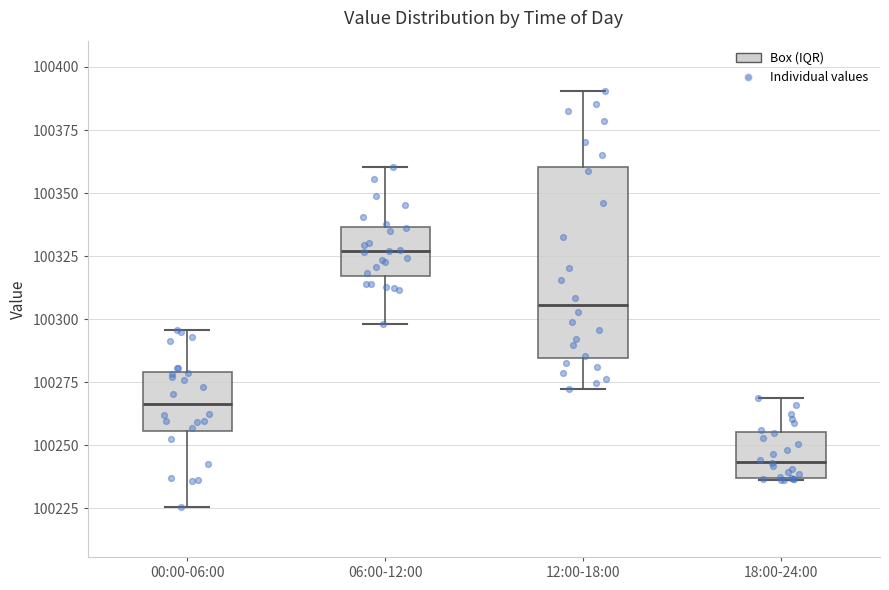

Where is the lower edge of the box for 12:00-18:00 on the y-axis? The values are not printed on the chart, so give them approximately, as read against the axis.

100285